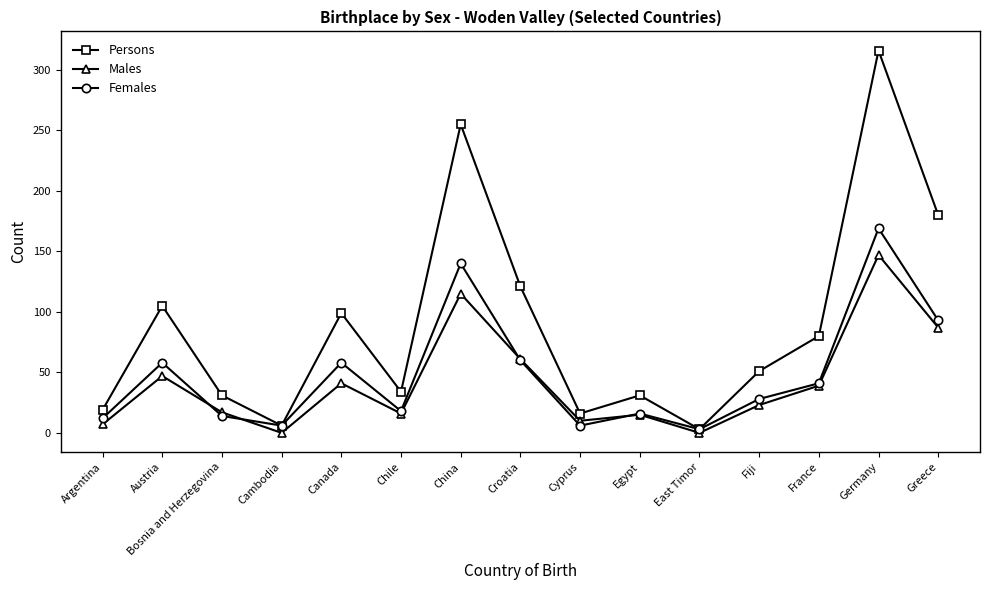

What are all the series names shown in the legend?

Persons, Males, Females